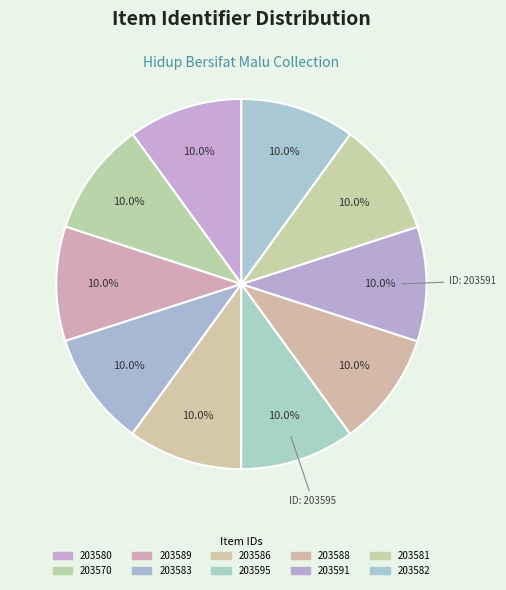

What is the total percentage of 203589 and 203588?

20.0%